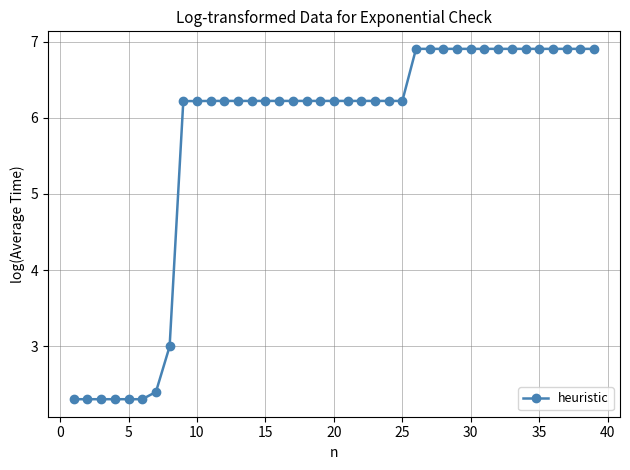

What is the value of the 31st point from the left?

6.9